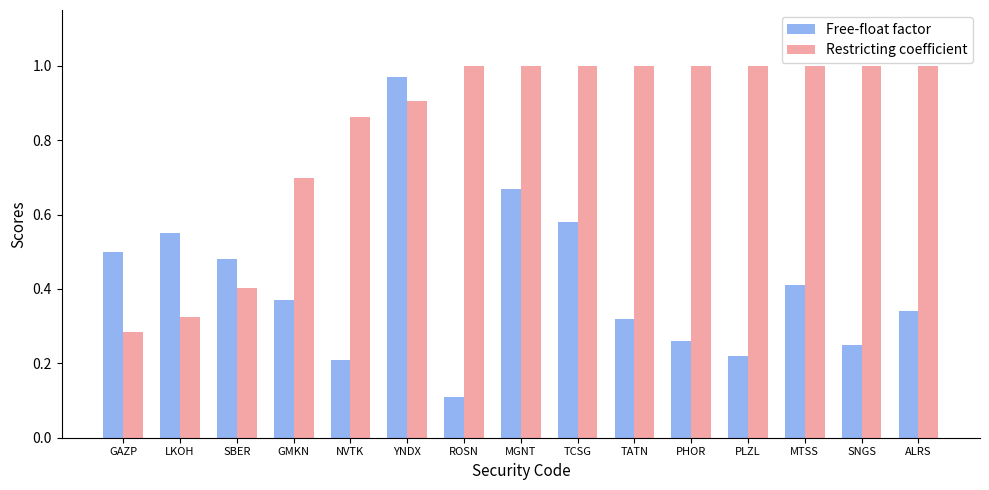

What is the label of the 10th bar from the left?

TATN